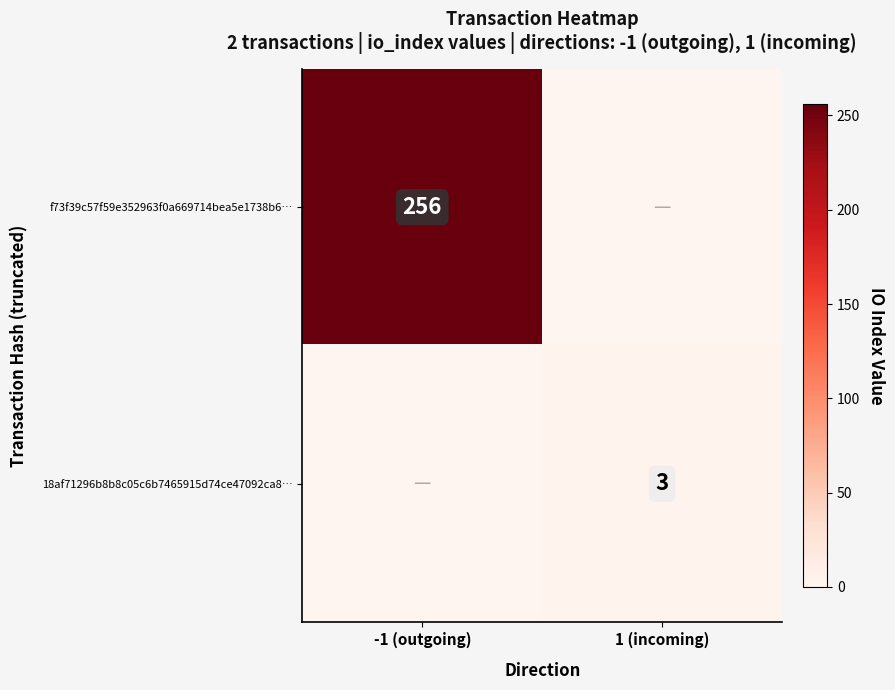

Is it true that 18af71296b8b8c05c6b7465915d74ce47092ca8… equals 4 at 1 (incoming)?

False